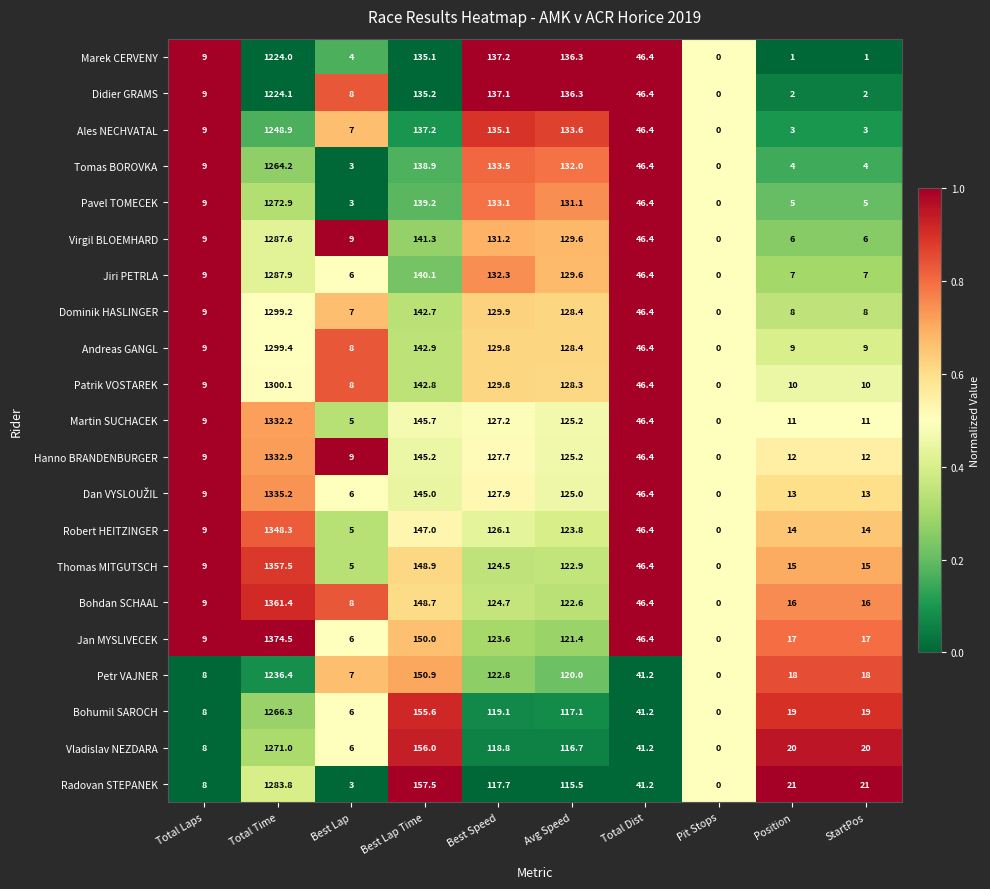

Which series has the largest range (max minus min)?

Jan MYSLIVECEK